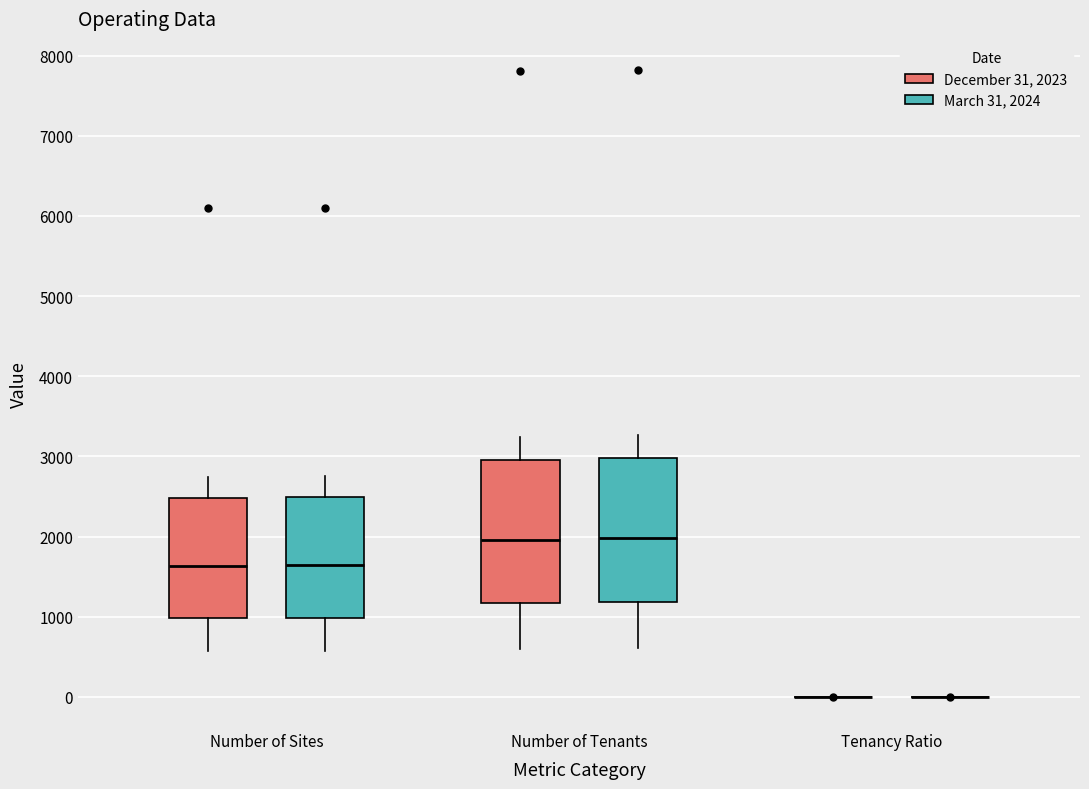

Where is the upper edge of the box for Number of Sites (December 31, 2023) on the y-axis? The values are not printed on the chart, so give them approximately, as read against the axis.

2500